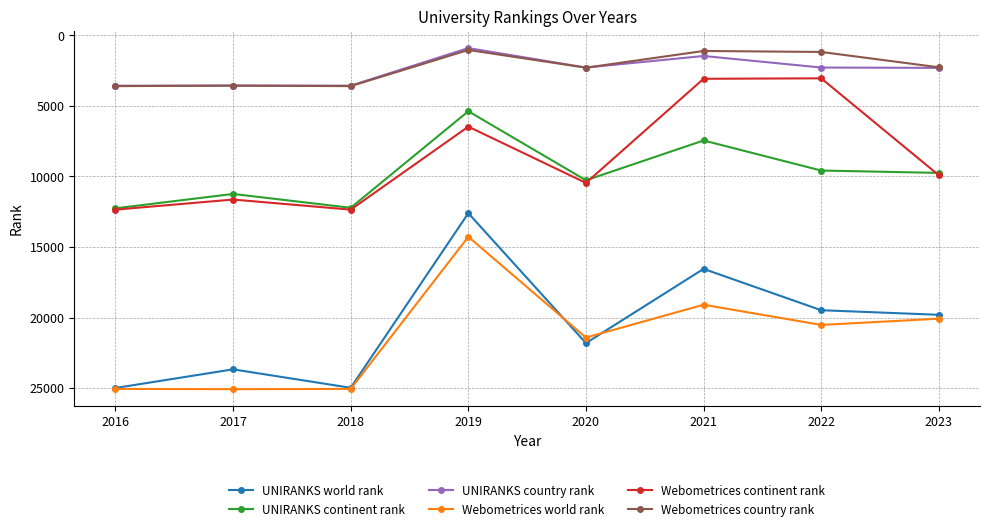

Where is the first local maximum for UNIRANKS continent rank?

2018